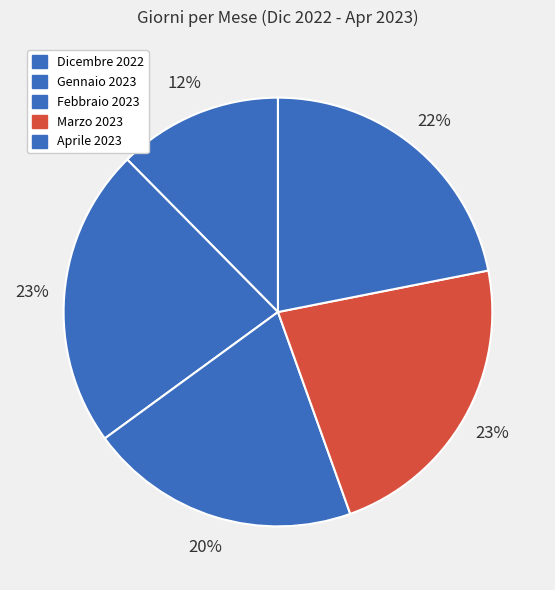

True or false: Dicembre 2022 accounts for 12% of the total.

True